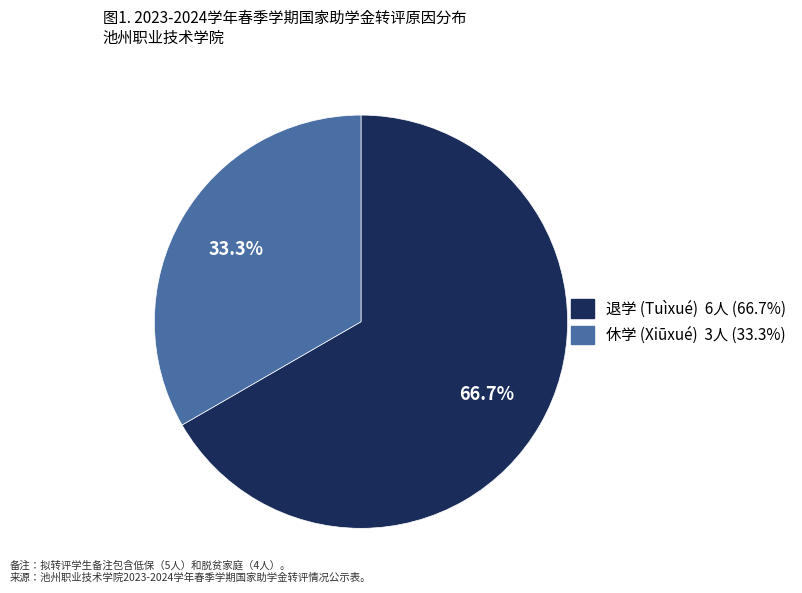

How many slices are in this pie chart?

2